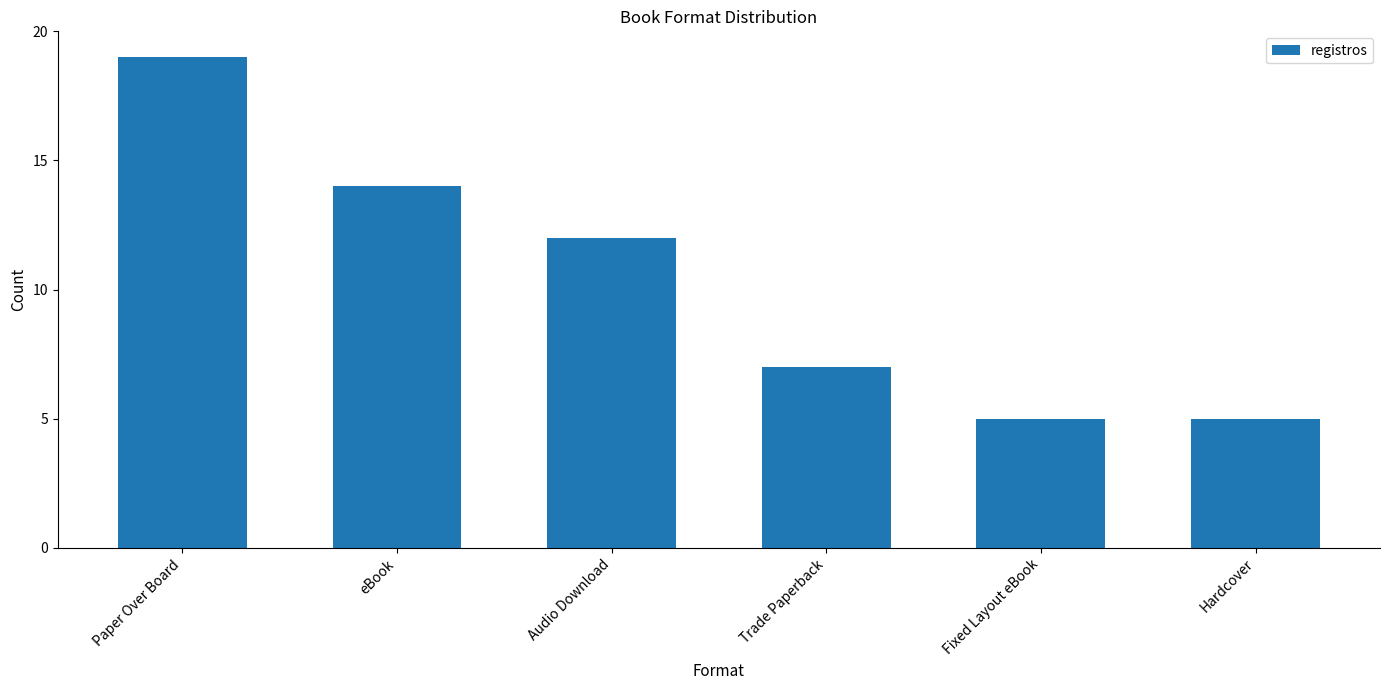

True or false: the data shows 3 at Trade Paperback.

False